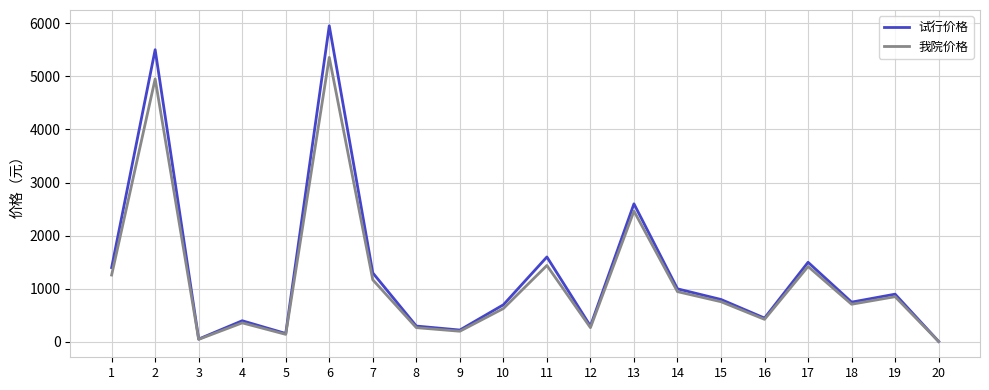

List the series in order of their peak value, highest first.

试行价格, 我院价格